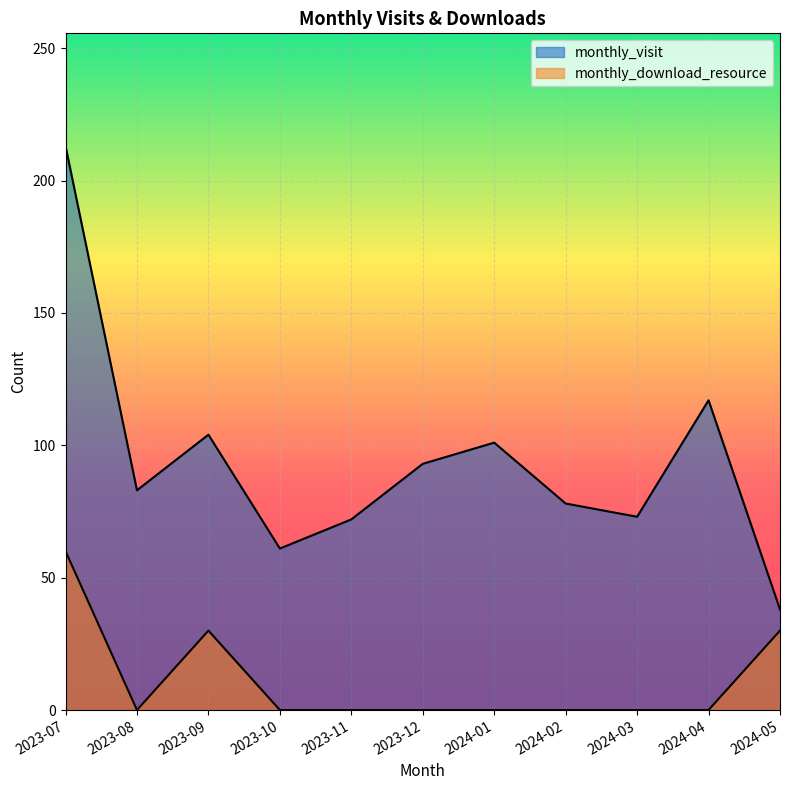

Count the number of categories in the chart.

11